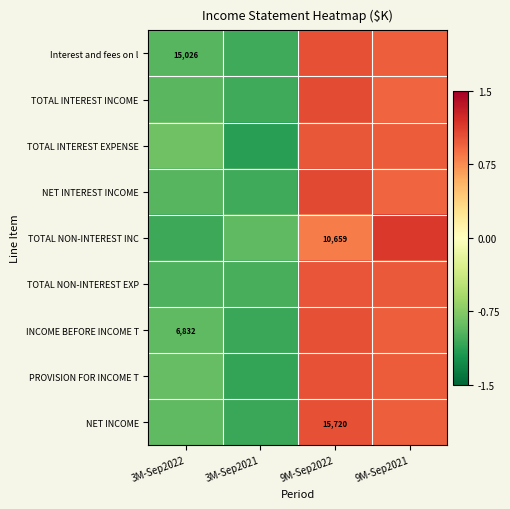

How many data points in INCOME BEFORE INCOME T are less than 0?

2